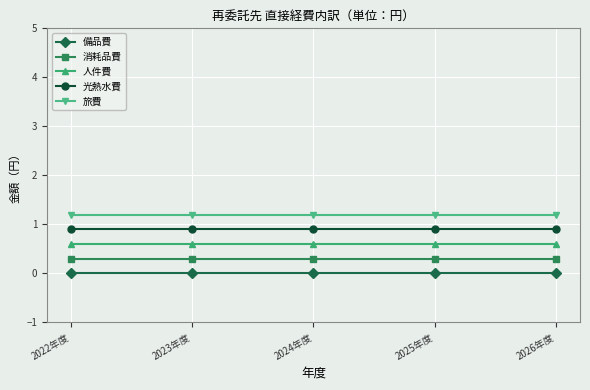

What is the difference between the highest and lowest values at 2026年度?

1.2